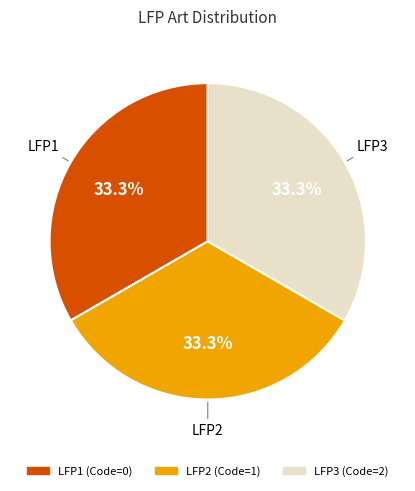

Does LFP3 represent more than half of the total?

No